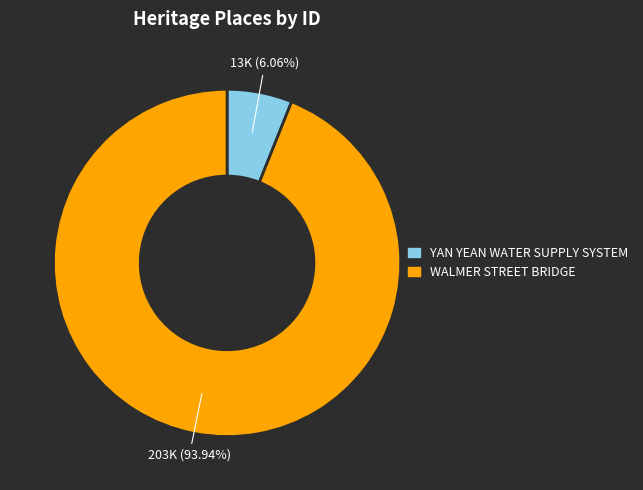

Rank the categories by value from lowest to highest.

YAN YEAN WATER SUPPLY SYSTEM, WALMER STREET BRIDGE